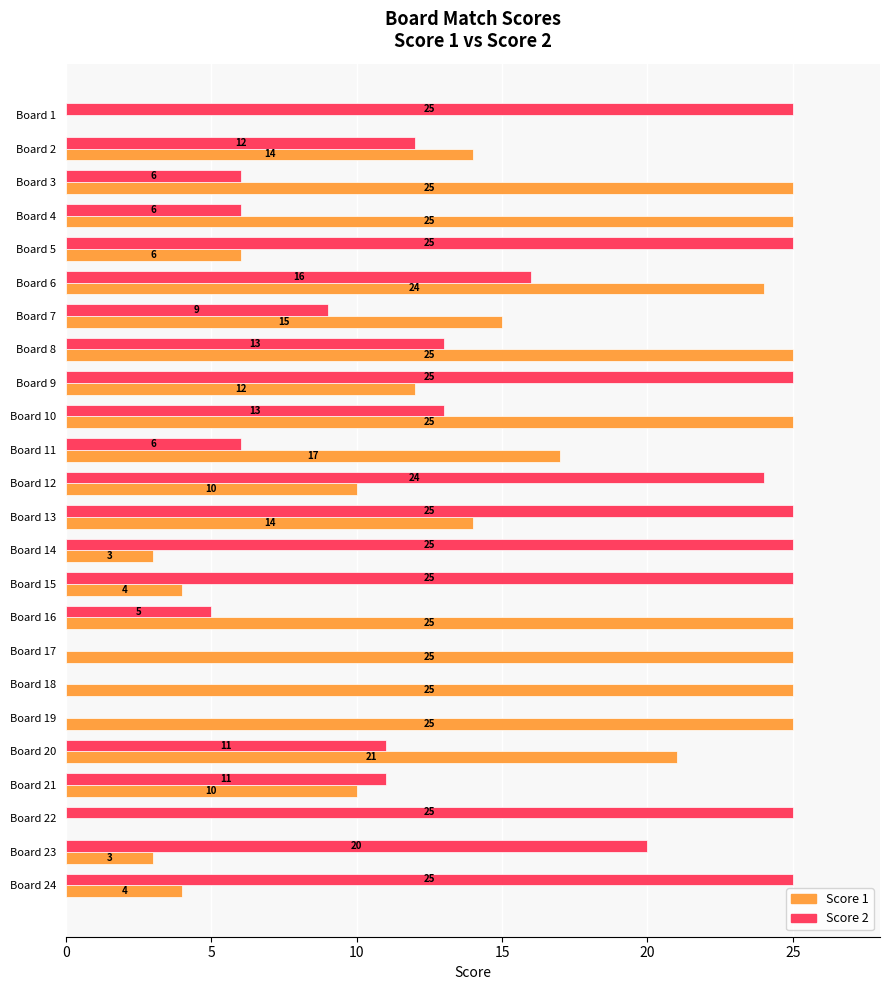

Count the number of categories in the chart.

24